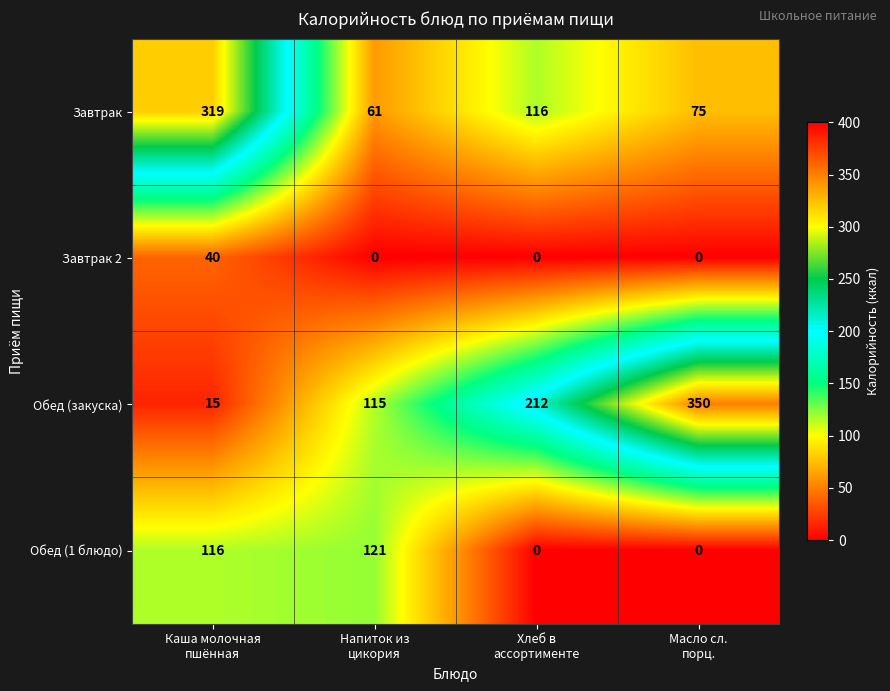

What is the spread (max minus min) of values at Хлеб в
ассортименте?

212